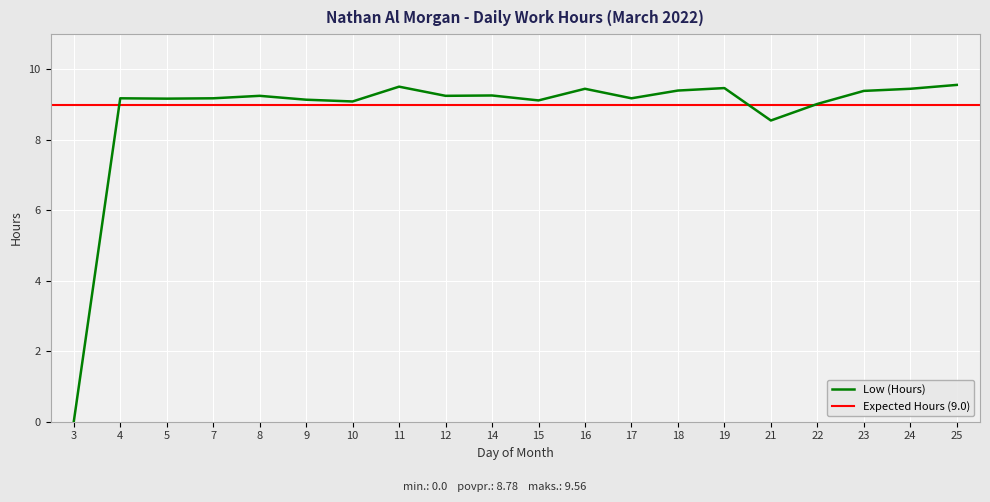

How many data points does each series have?

20